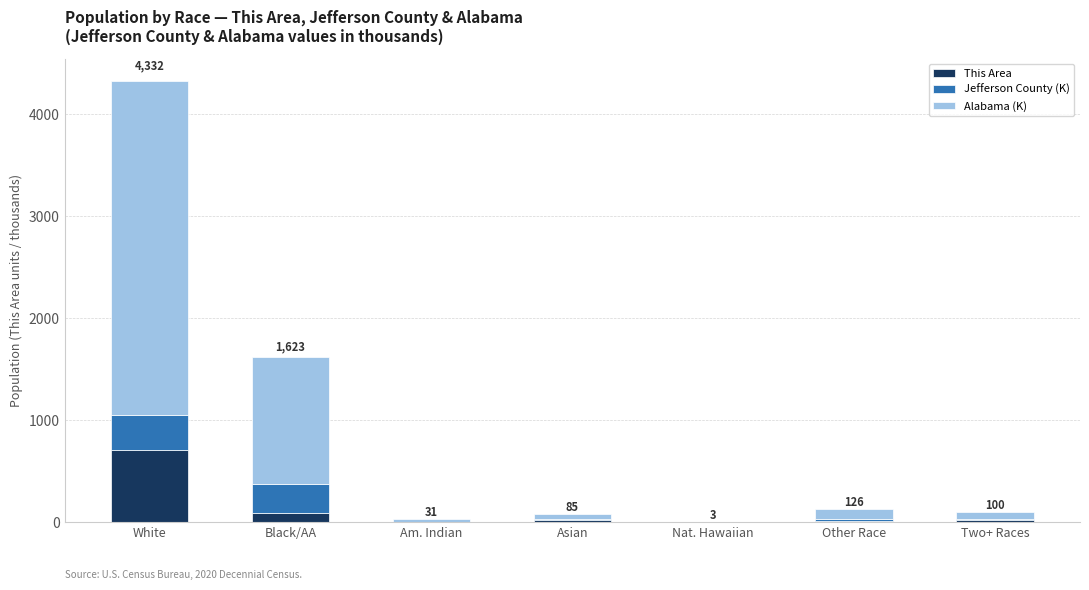

At which label does This Area reach its peak?

White